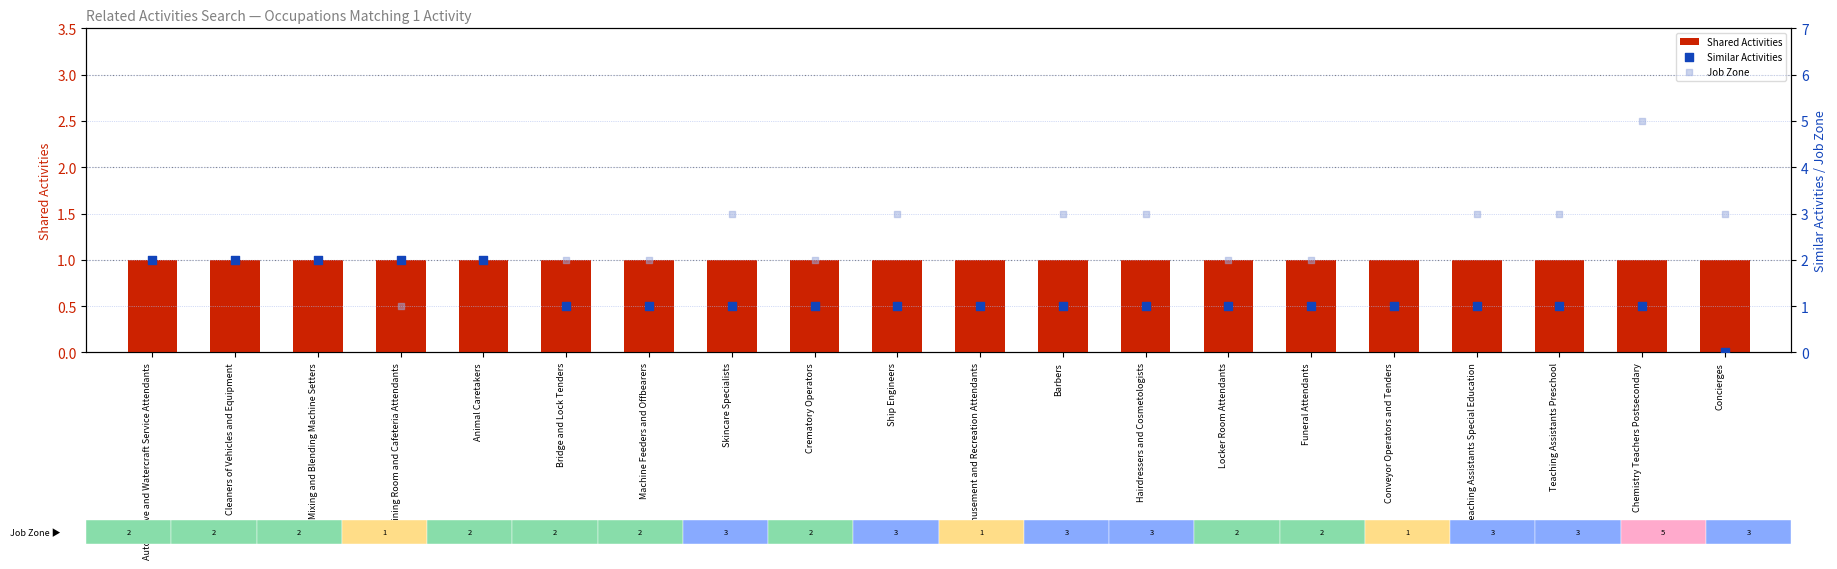

What is the total value across all series at Conveyor Operators and Tenders?

3